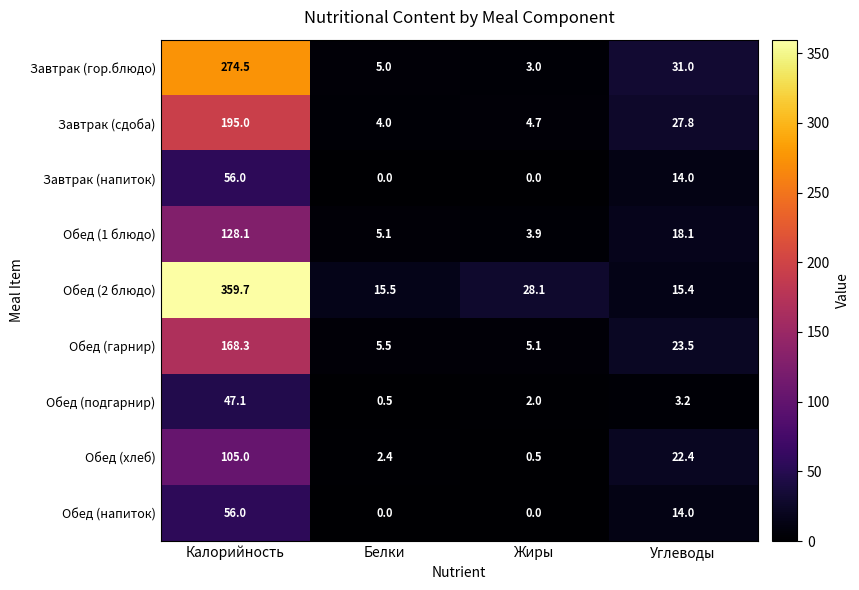

At how many categories does at least one series exceed 342?

1